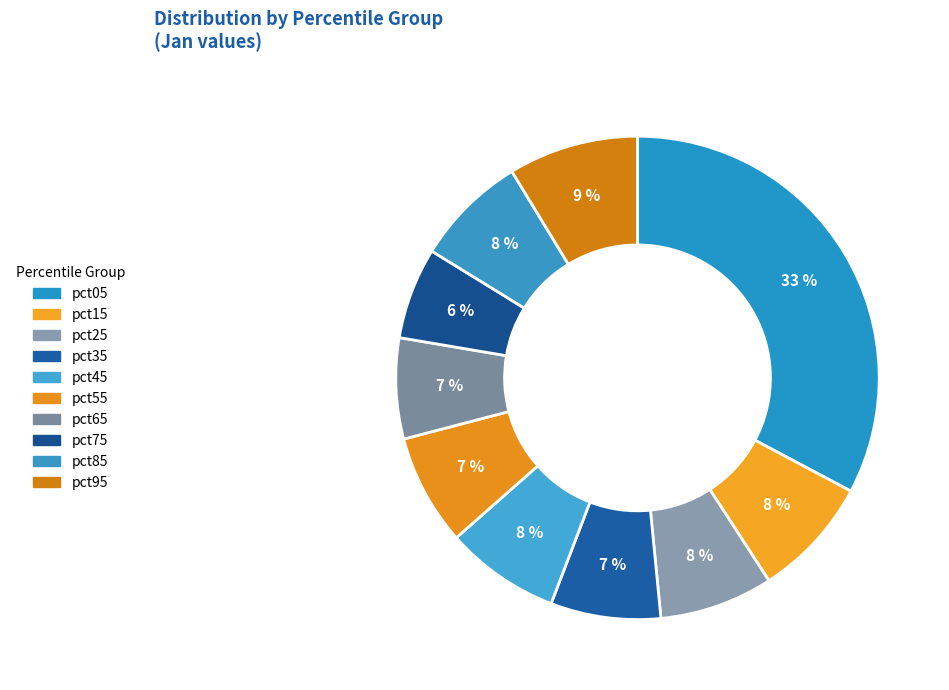

Count the number of slices in the pie.

10